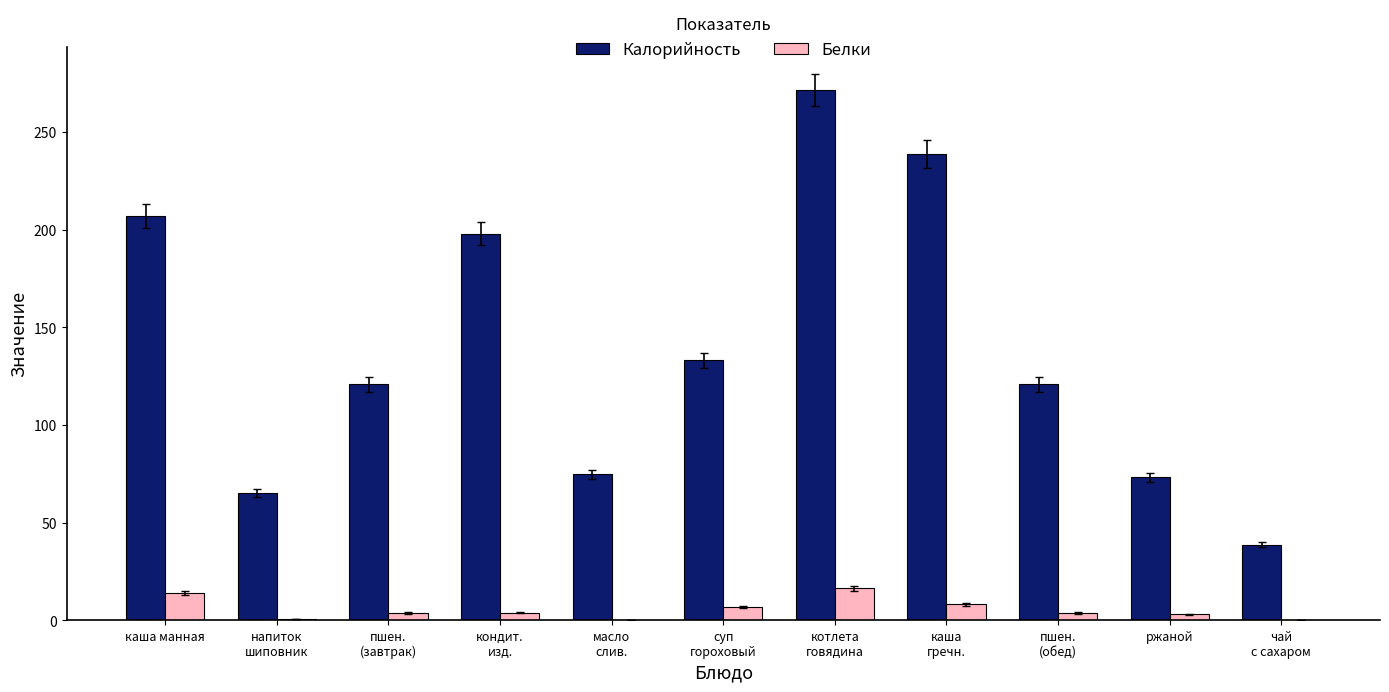

What is the total value across all series at котлета
говядина?

288.0